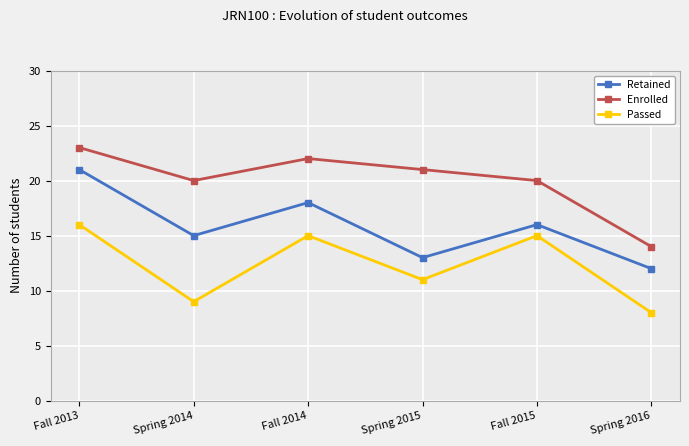

Between Fall 2014 and Spring 2016, which series saw the biggest shift?

Enrolled